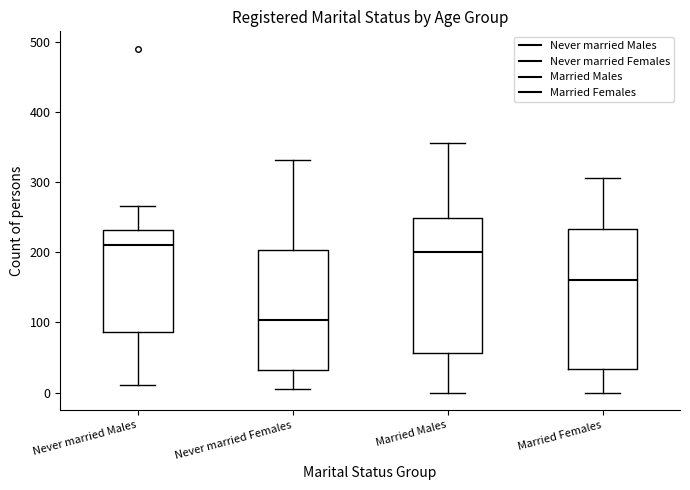

Which box has the lowest median line?

Never married Females